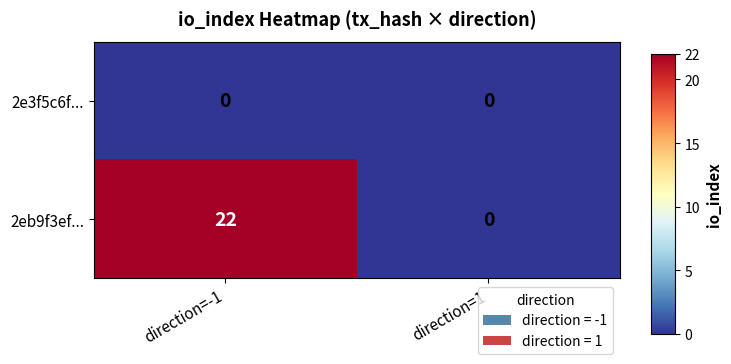

Which series has the largest total across all categories?

2eb9f3ef...